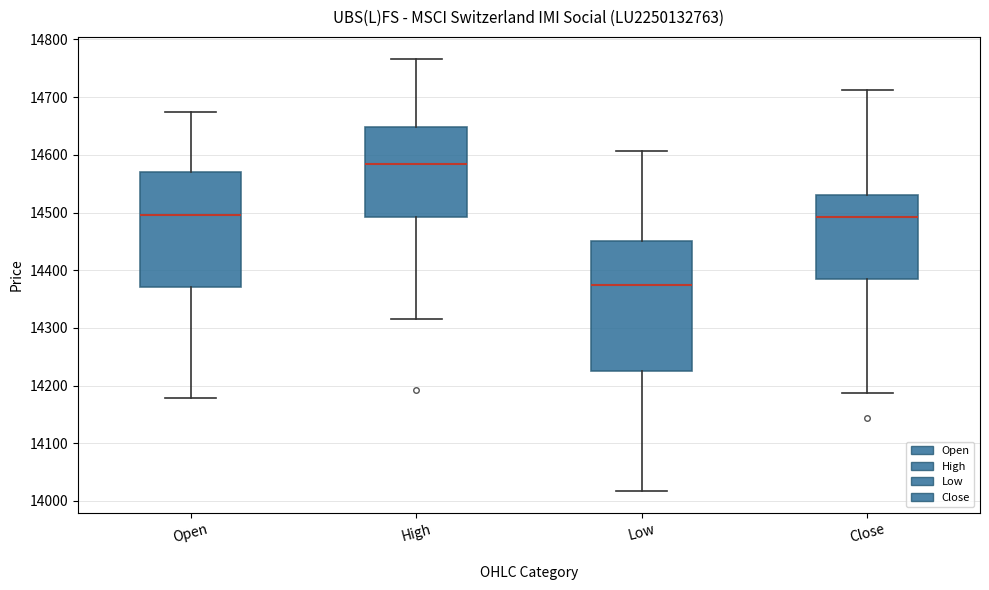

Which box has the lowest median line?

Low